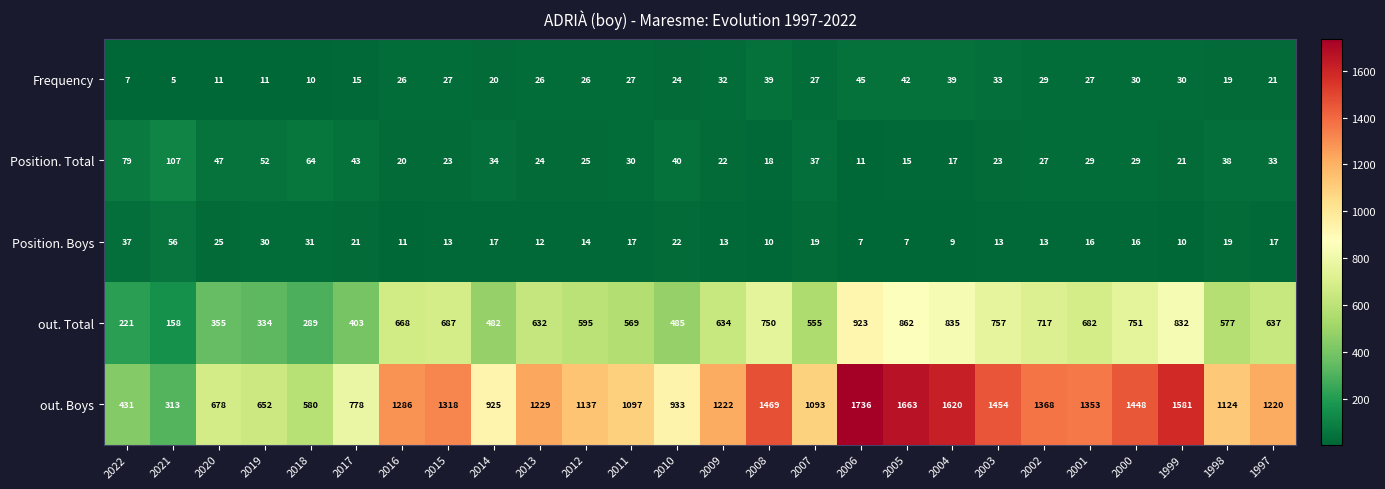

How many categories are shown in the chart?

26